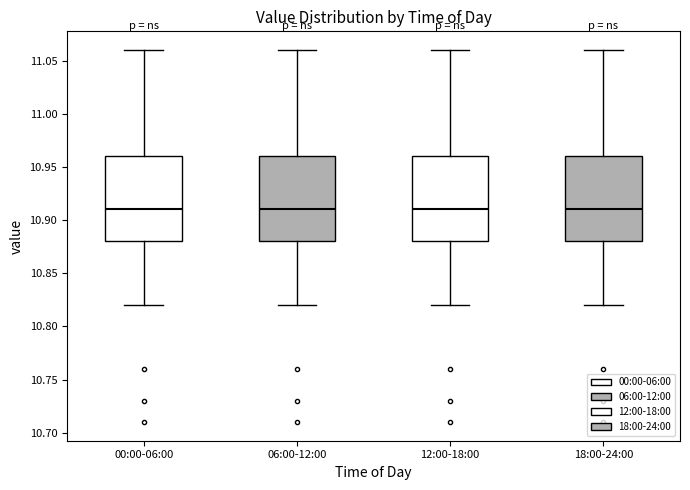

Reading left to right, read every box against the y-axis: the position of its median line, the range the box covers, and the ends of its whiskers. The values are not printed on the chart, so give them approximately, as read against the axis.

00:00-06:00: median 10.91, box 10.88 to 10.96, whiskers 10.82 to 11.06
06:00-12:00: median 10.91, box 10.88 to 10.96, whiskers 10.82 to 11.06
12:00-18:00: median 10.91, box 10.88 to 10.96, whiskers 10.82 to 11.06
18:00-24:00: median 10.91, box 10.88 to 10.96, whiskers 10.82 to 11.06